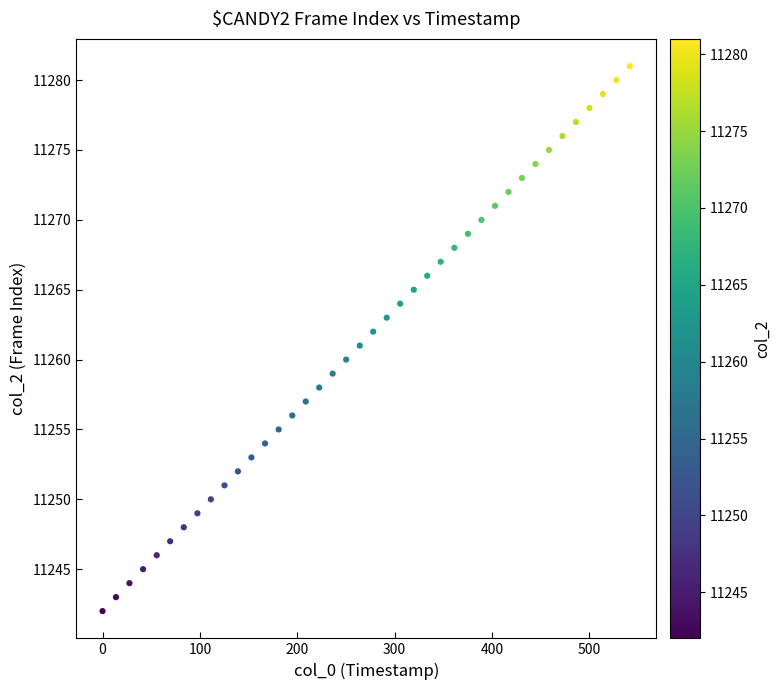

What is the range of Y values (max minus min)?

39